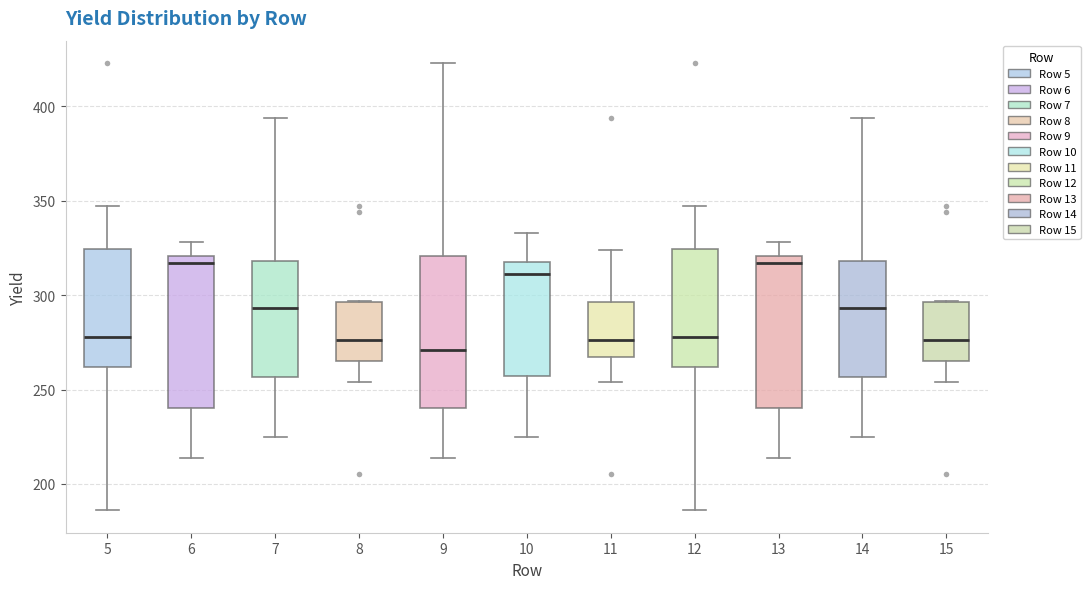

Where does the lower whisker of the box at x = 11 end on the y-axis? The values are not printed on the chart, so give them approximately, as read against the axis.

255